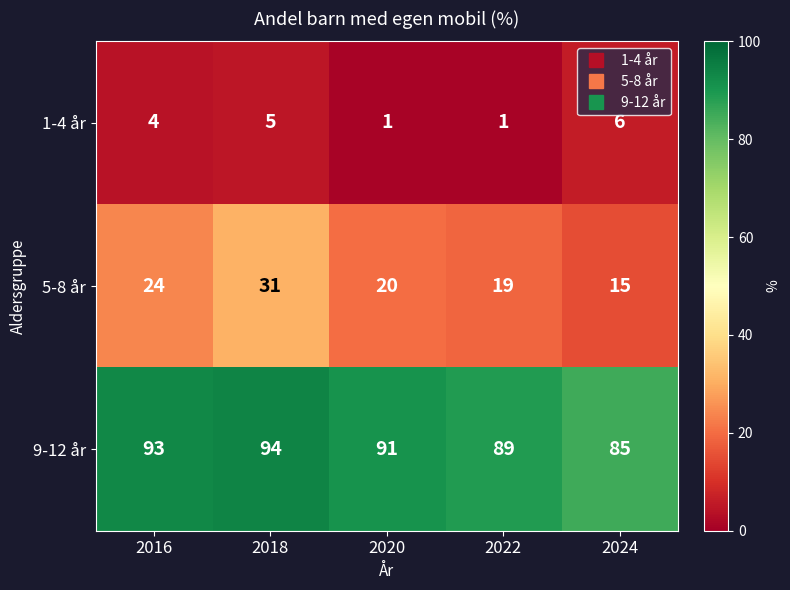

Which category has the highest value in the 1-4 år series?

2024